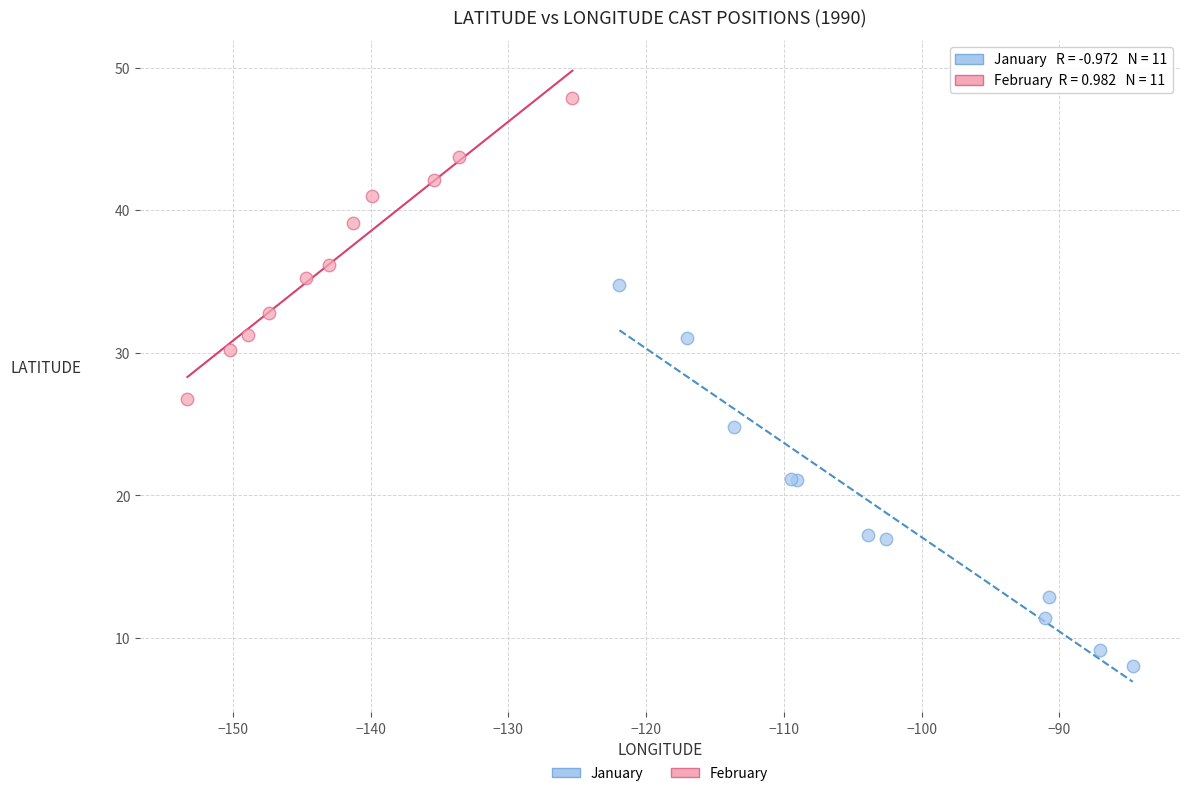

Which series contains the lowest Y value?

January